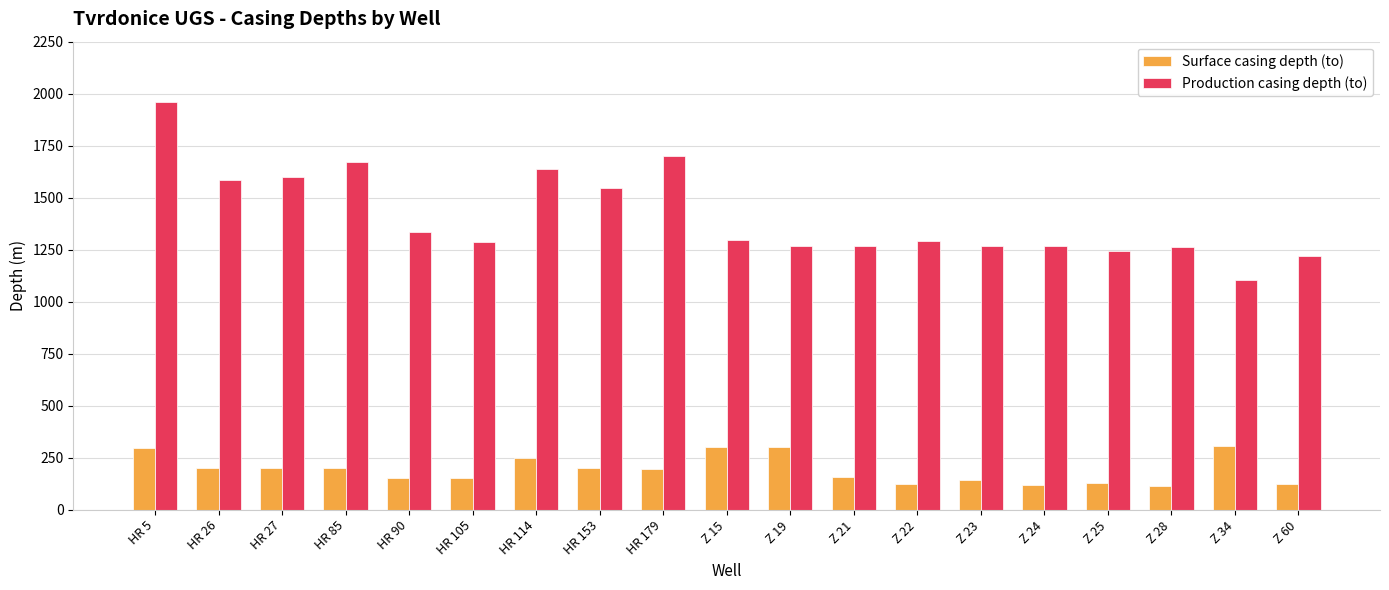

Which series changed the most between HR 5 and Z 24?

Production casing depth (to)